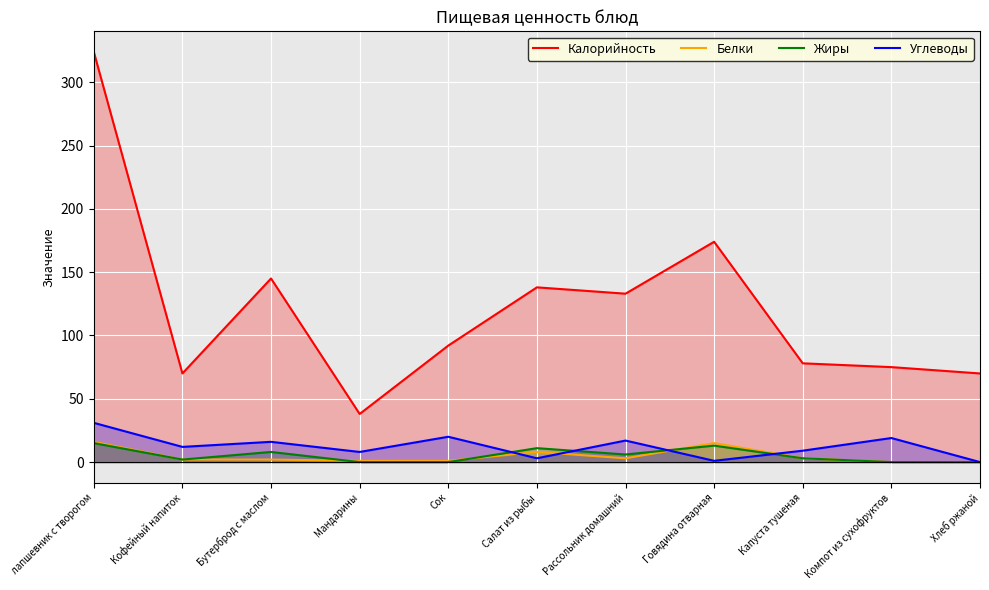

At лапшевник с творогом, list the series in order from largest to smallest.

Калорийность, Углеводы, Белки, Жиры